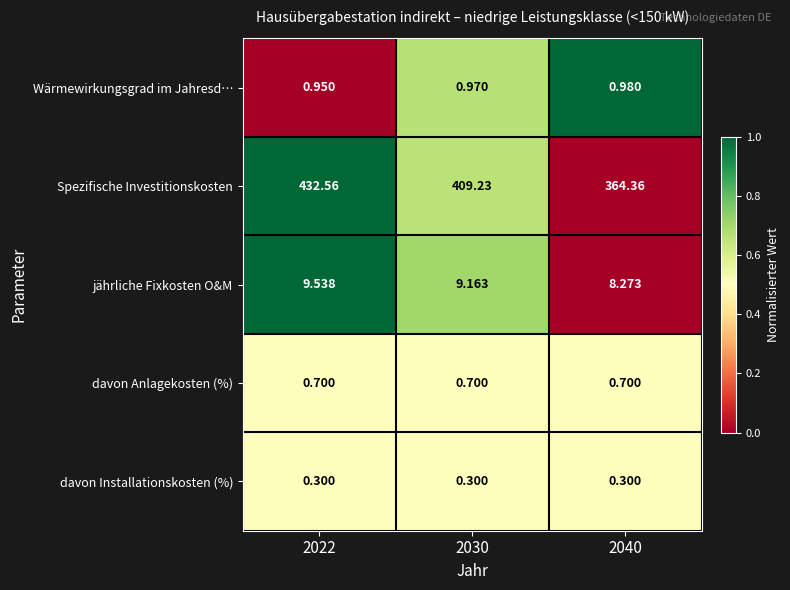

Which series has the largest total across all categories?

Spezifische Investitionskosten